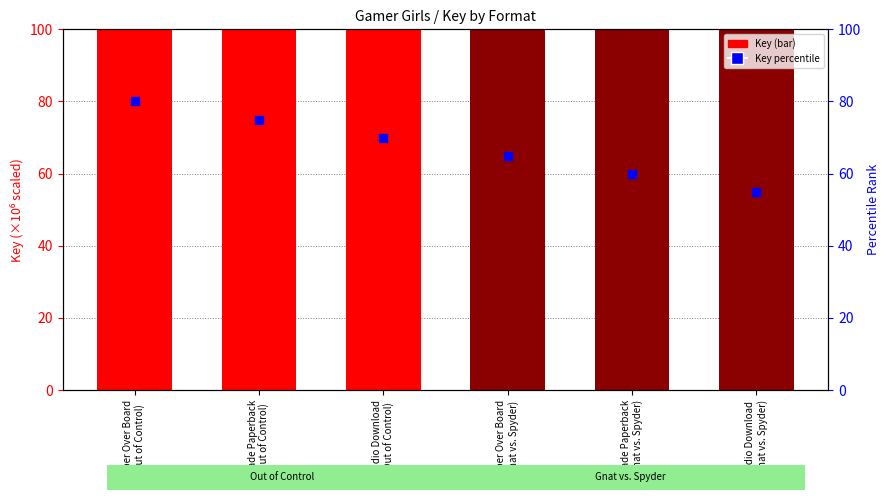

At which category is the sum across all series the highest?

Paper Over Board
(Out of Control)